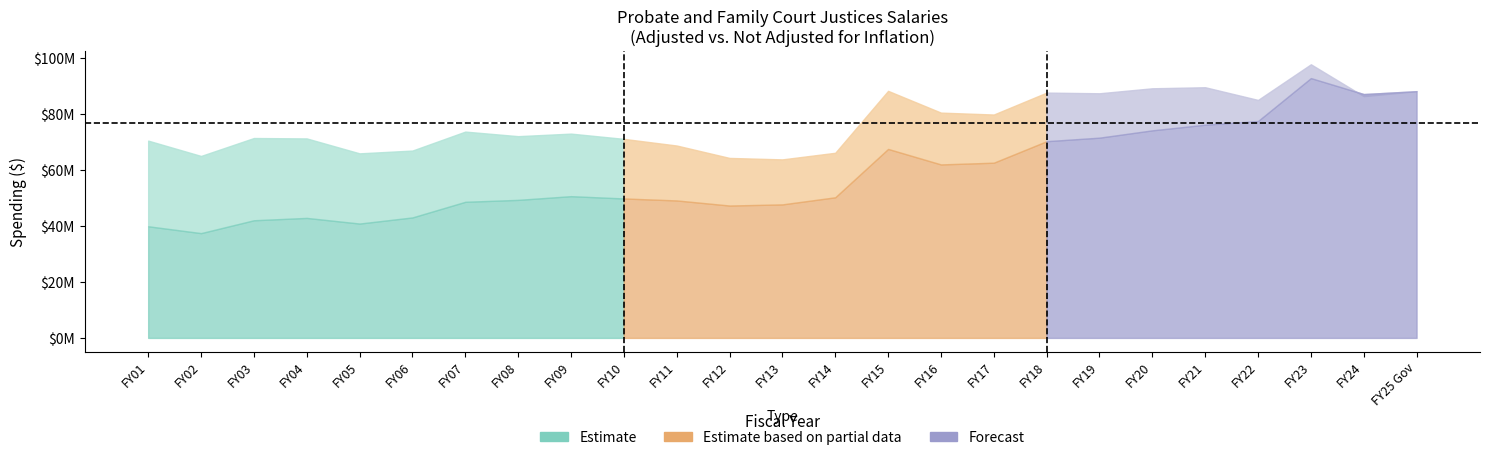

Is it true that NOT adjusted for inflation equals 49330206 at FY08?

True